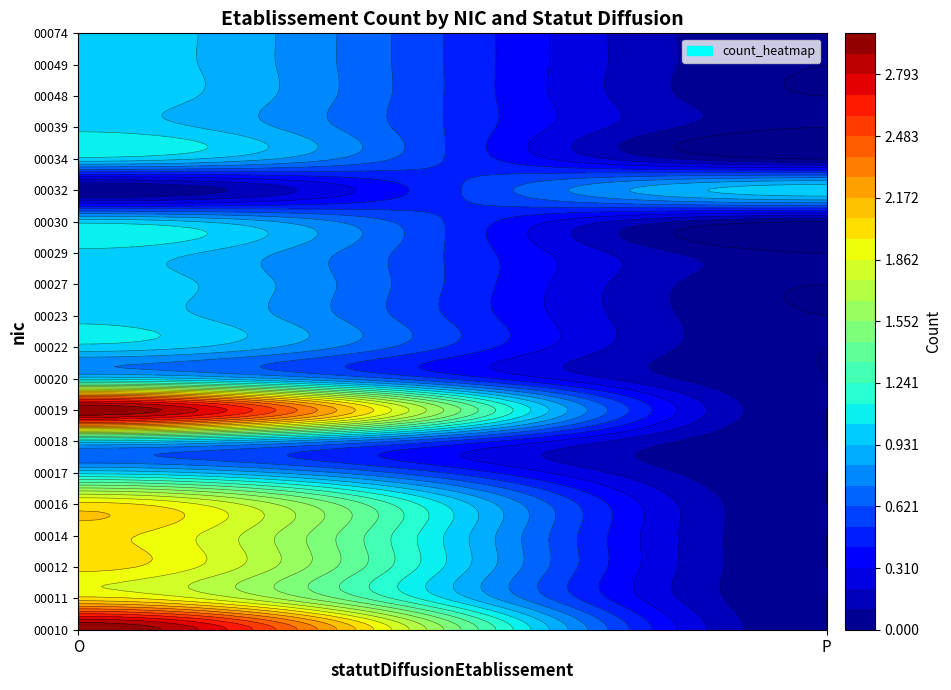

Between O and P, which is larger?

O